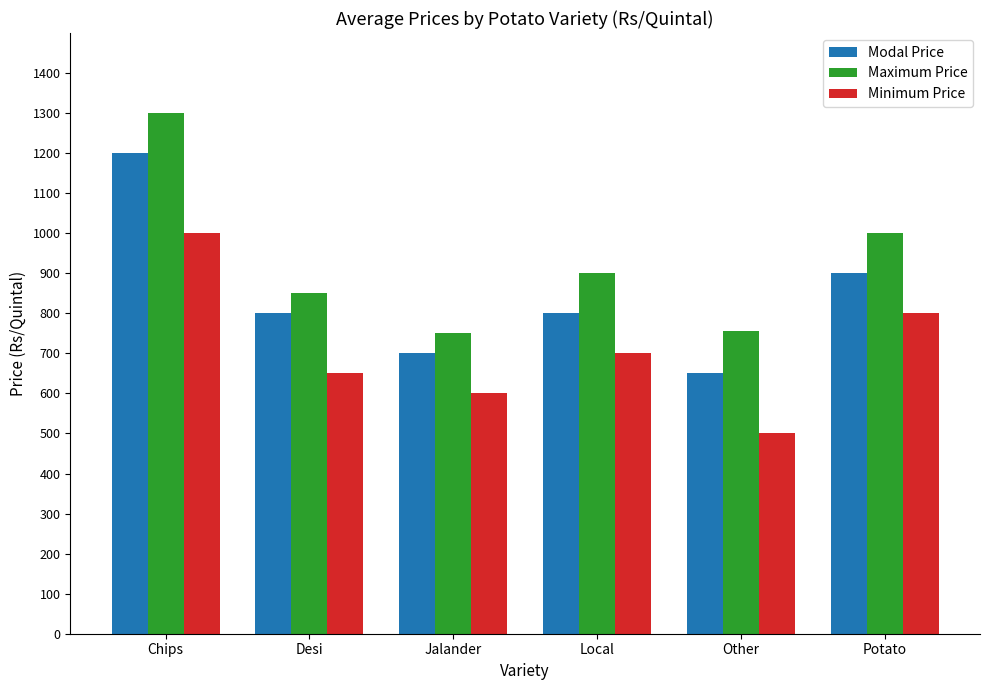

List the series in order of their overall mean, lowest first.

Minimum Price, Modal Price, Maximum Price